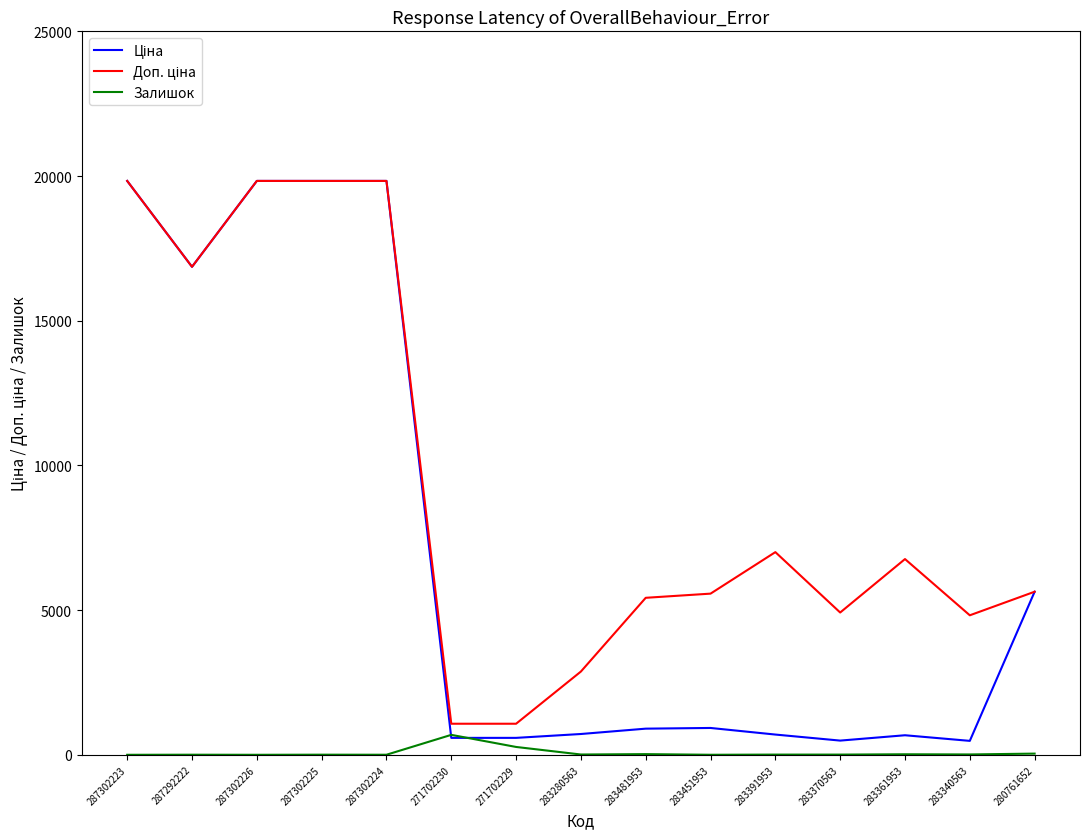

Which series has the largest range (max minus min)?

Ціна